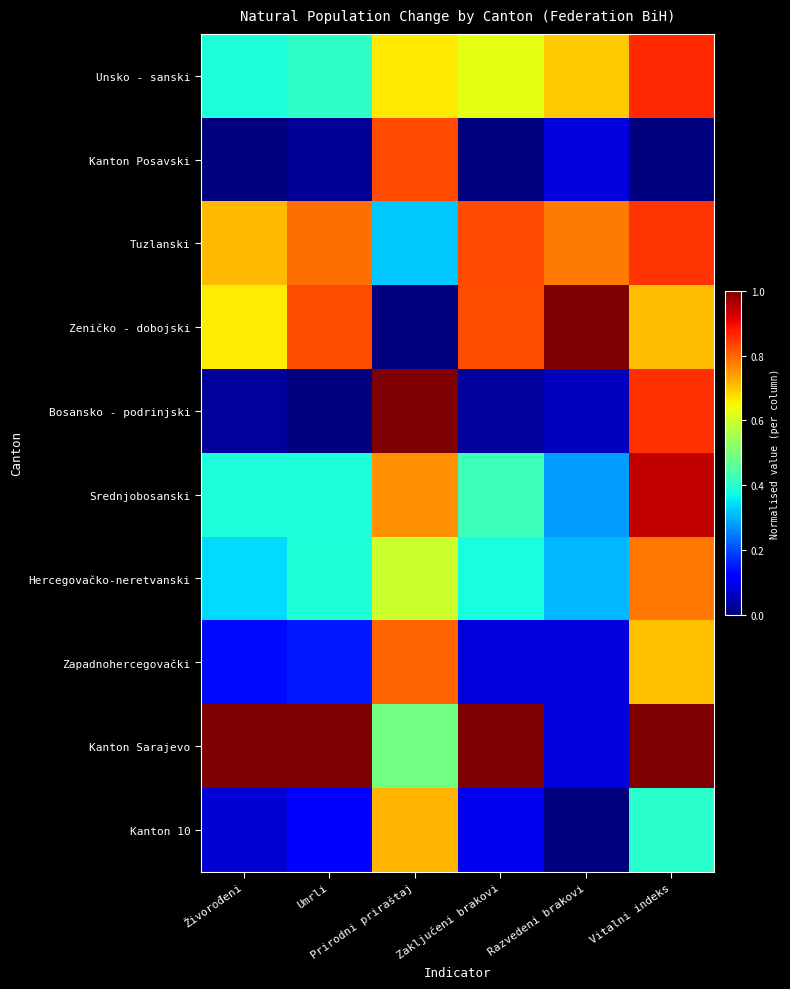

Reading right to left, what are all the values shown in this chart?

Unsko - sanski: Vitalni indeks=0.9	Razvedeni brakovi=0.7	Zaključeni brakovi=0.6	Prirodni priraštaj=0.7	Umrli=0.4	Živorođeni=0.4
Kanton Posavski: Vitalni indeks=0.0	Razvedeni brakovi=0.1	Zaključeni brakovi=0.0	Prirodni priraštaj=0.8	Umrli=0.0	Živorođeni=0.0
Tuzlanski: Vitalni indeks=0.9	Razvedeni brakovi=0.8	Zaključeni brakovi=0.8	Prirodni priraštaj=0.3	Umrli=0.8	Živorođeni=0.7
Zeničko - dobojski: Vitalni indeks=0.7	Razvedeni brakovi=1.0	Zaključeni brakovi=0.8	Prirodni priraštaj=0.0	Umrli=0.8	Živorođeni=0.7
Bosansko - podrinjski: Vitalni indeks=0.9	Razvedeni brakovi=0.1	Zaključeni brakovi=0.0	Prirodni priraštaj=1.0	Umrli=0.0	Živorođeni=0.0
Srednjobosanski: Vitalni indeks=0.9	Razvedeni brakovi=0.3	Zaključeni brakovi=0.4	Prirodni priraštaj=0.8	Umrli=0.4	Živorođeni=0.4
Hercegovačko-neretvanski: Vitalni indeks=0.8	Razvedeni brakovi=0.3	Zaključeni brakovi=0.4	Prirodni priraštaj=0.6	Umrli=0.4	Živorođeni=0.3
Zapadnohercegovački: Vitalni indeks=0.7	Razvedeni brakovi=0.1	Zaključeni brakovi=0.1	Prirodni priraštaj=0.8	Umrli=0.2	Živorođeni=0.1
Kanton Sarajevo: Vitalni indeks=1.0	Razvedeni brakovi=0.1	Zaključeni brakovi=1.0	Prirodni priraštaj=0.5	Umrli=1.0	Živorođeni=1.0
Kanton 10: Vitalni indeks=0.4	Razvedeni brakovi=0.0	Zaključeni brakovi=0.1	Prirodni priraštaj=0.7	Umrli=0.1	Živorođeni=0.1